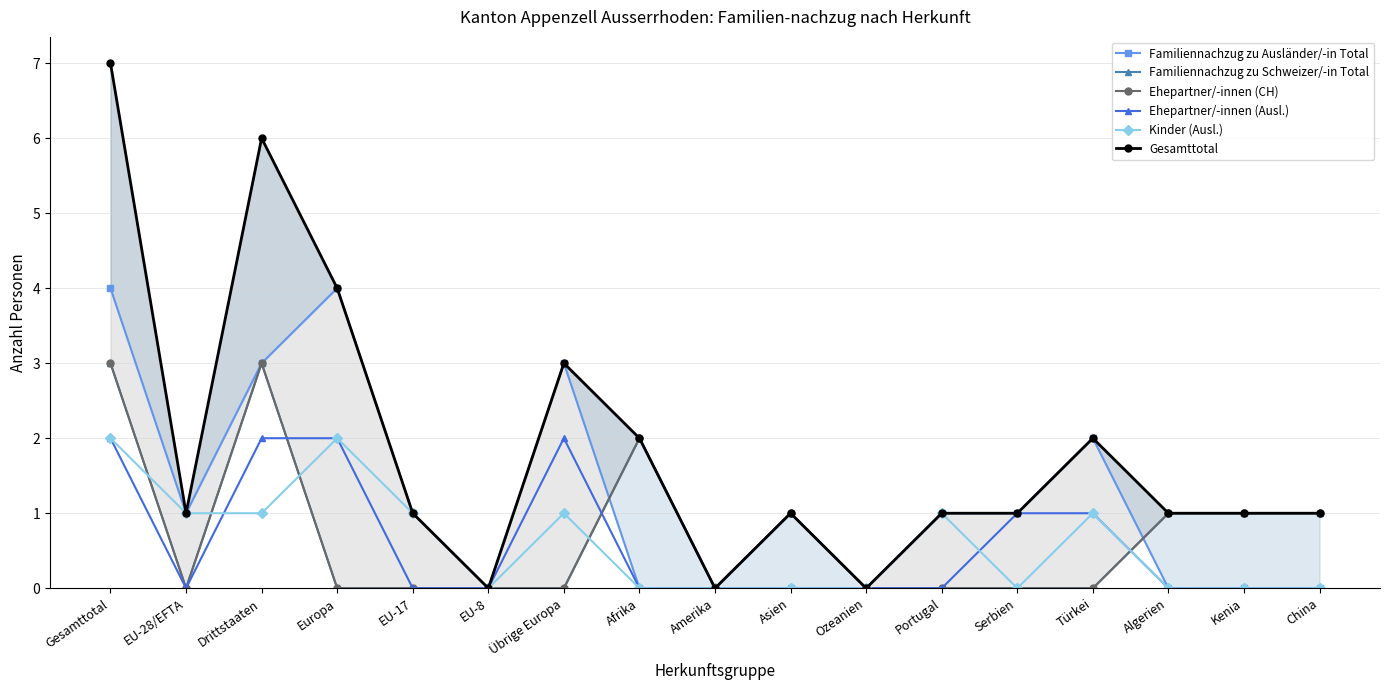

How many positive values does the Ehepartner/-innen (CH) series have?

7